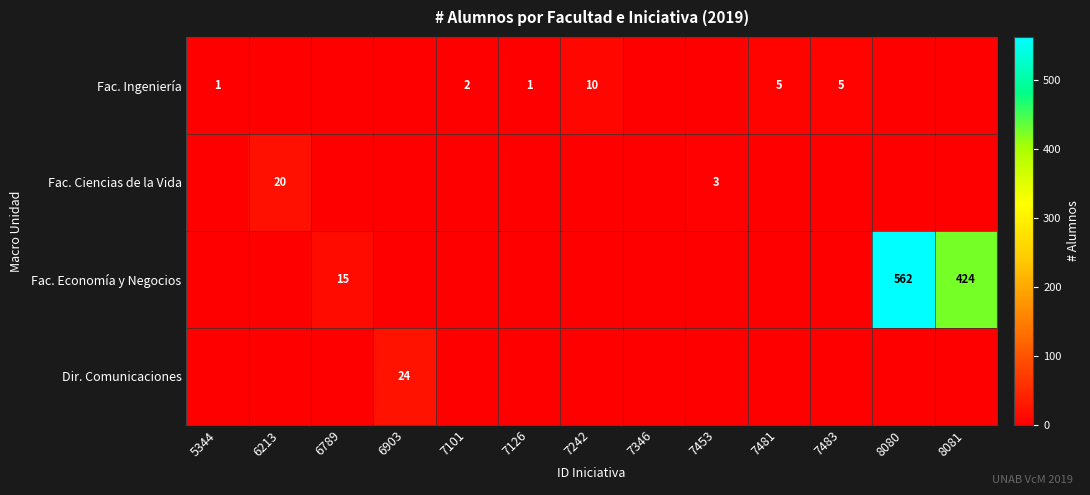

What is the spread (max minus min) of values at 8080?

562